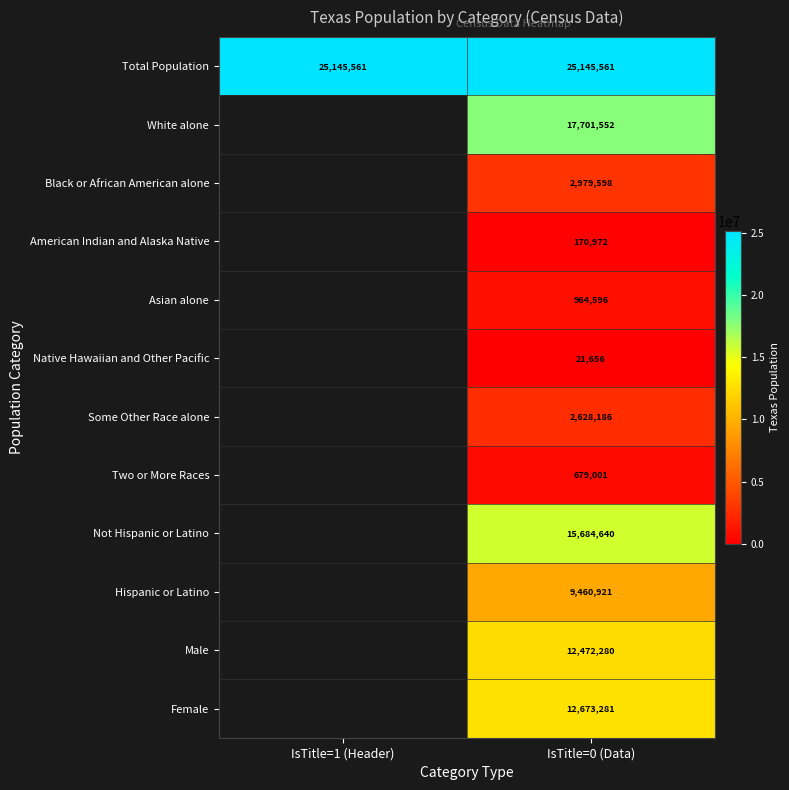

Rank the series at IsTitle=0 (Data) from lowest to highest value.

Native Hawaiian and Other Pacific, American Indian and Alaska Native, Two or More Races, Asian alone, Some Other Race alone, Black or African American alone, Hispanic or Latino, Male, Female, Not Hispanic or Latino, White alone, Total Population